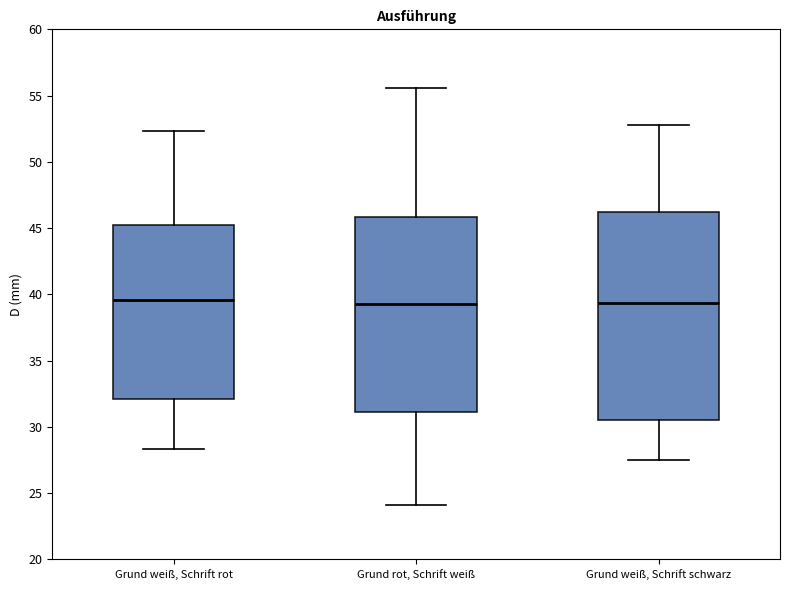

Reading left to right, read every box against the y-axis: the position of its median line, the range the box covers, and the ends of its whiskers. The values are not printed on the chart, so give them approximately, as read against the axis.

Grund weiß, Schrift rot: median 39.5, box 32.0 to 45.0, whiskers 28.5 to 52.5
Grund rot, Schrift weiß: median 39.5, box 31.0 to 46.0, whiskers 24.0 to 55.5
Grund weiß, Schrift schwarz: median 39.5, box 30.5 to 46.0, whiskers 27.5 to 53.0